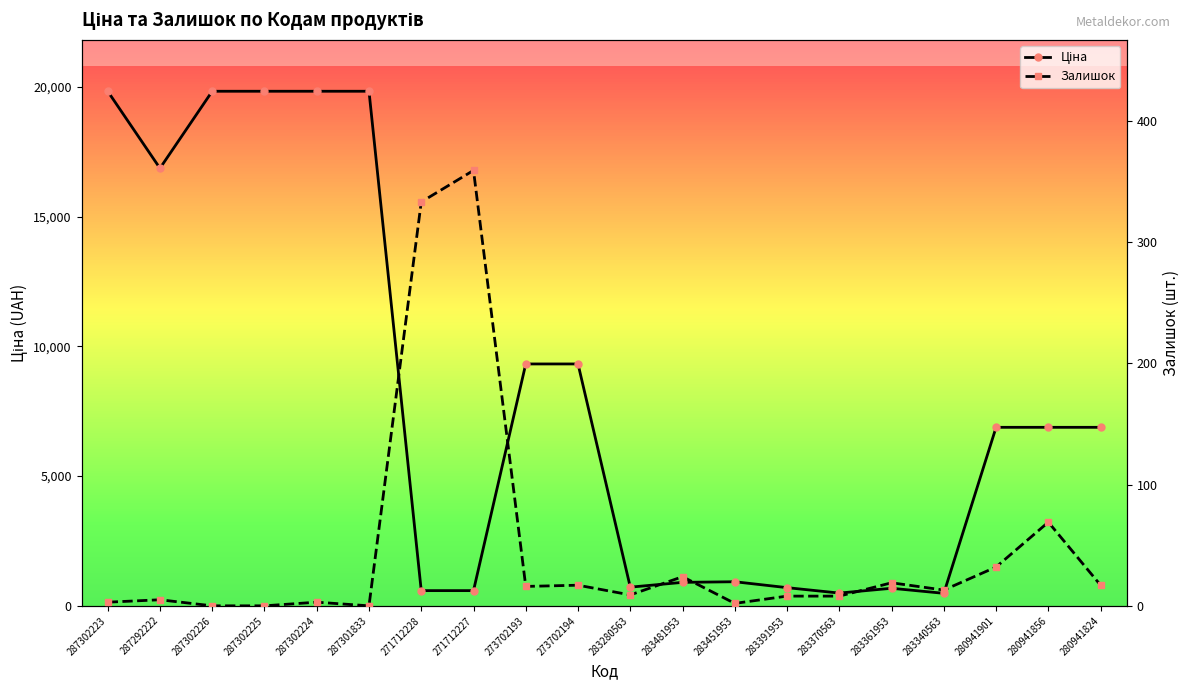

List the labels in order of Ціна value, largest first.

287302223, 287302226, 287302225, 287302224, 287301833, 287292222, 273702193, 273702194, 280941901, 280941856, 280941824, 283451953, 283481953, 283280563, 283391953, 283361953, 271712228, 271712227, 283370563, 283340563